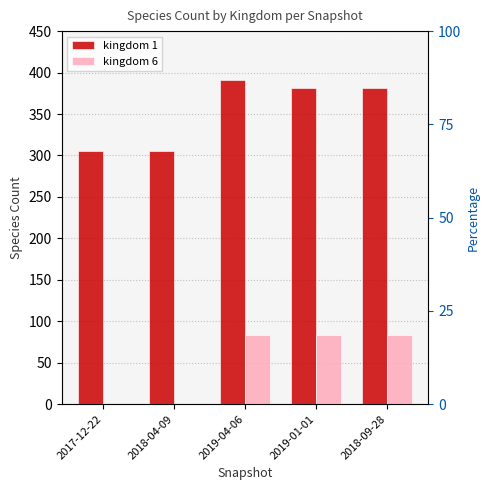

Between 2018-09-28 and 2019-01-01, which is larger?

2018-09-28